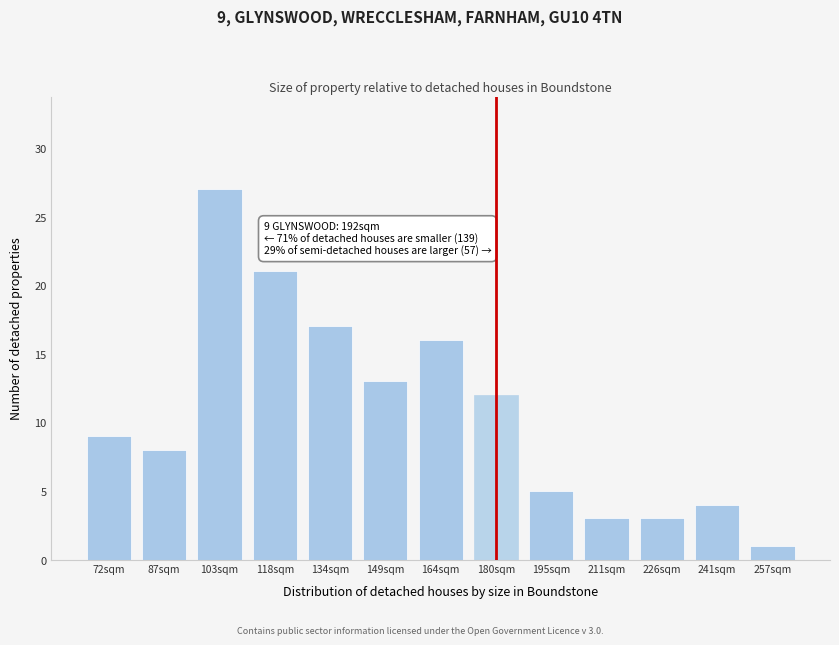

Reading left to right, extract all data points from this chart.

9	8	27	21	17	13	16	12	5	3	3	4	1